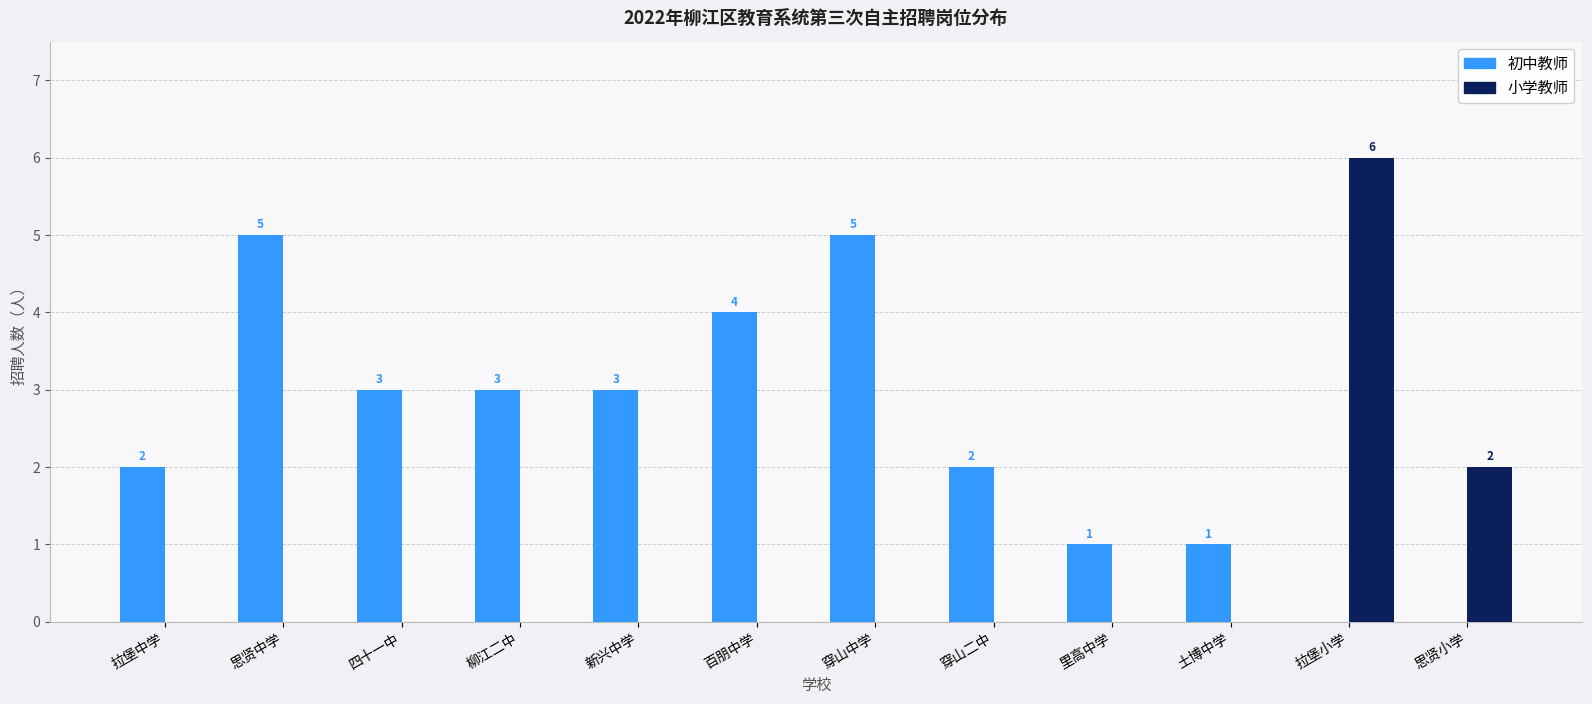

How many 初中教师 values are between 1 and 4?

8